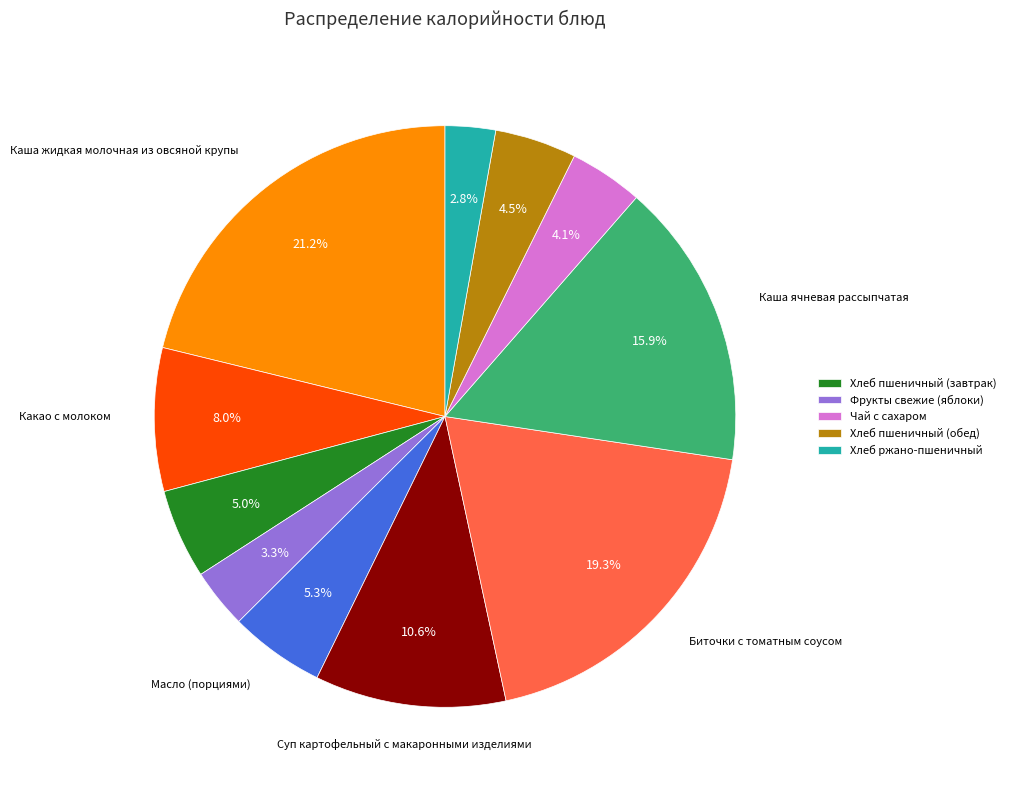

Count the number of slices in the pie.

11